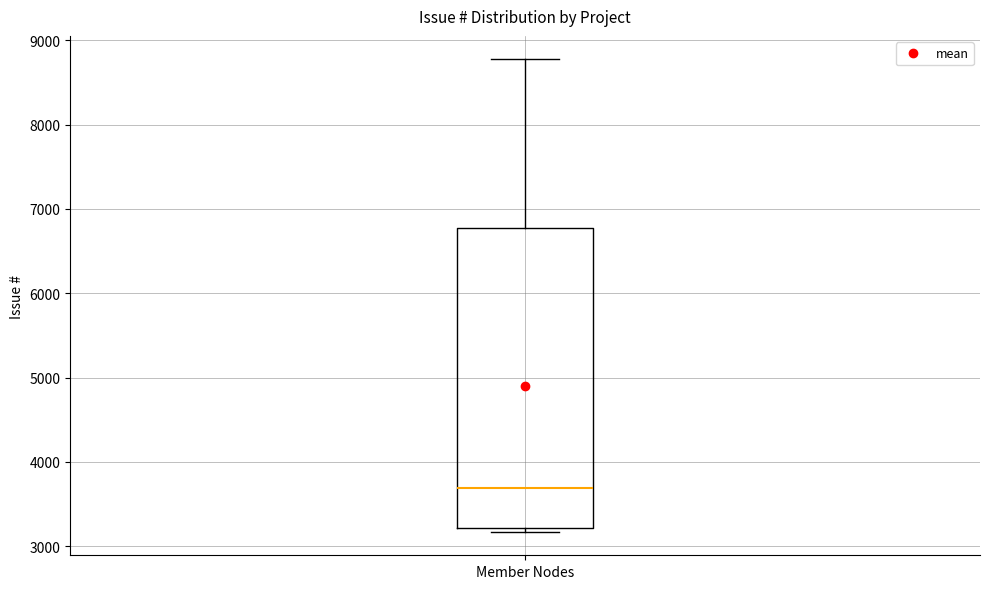

Transcribe this box plot: give where the median line is, the range the box spans, and where the two whiskers end, as read against the y-axis. The values are not printed on the chart, so give them approximately, as read against the axis.

median 3700, box 3200 to 6800, whiskers 3200 (just below the box's lower edge) to 8800